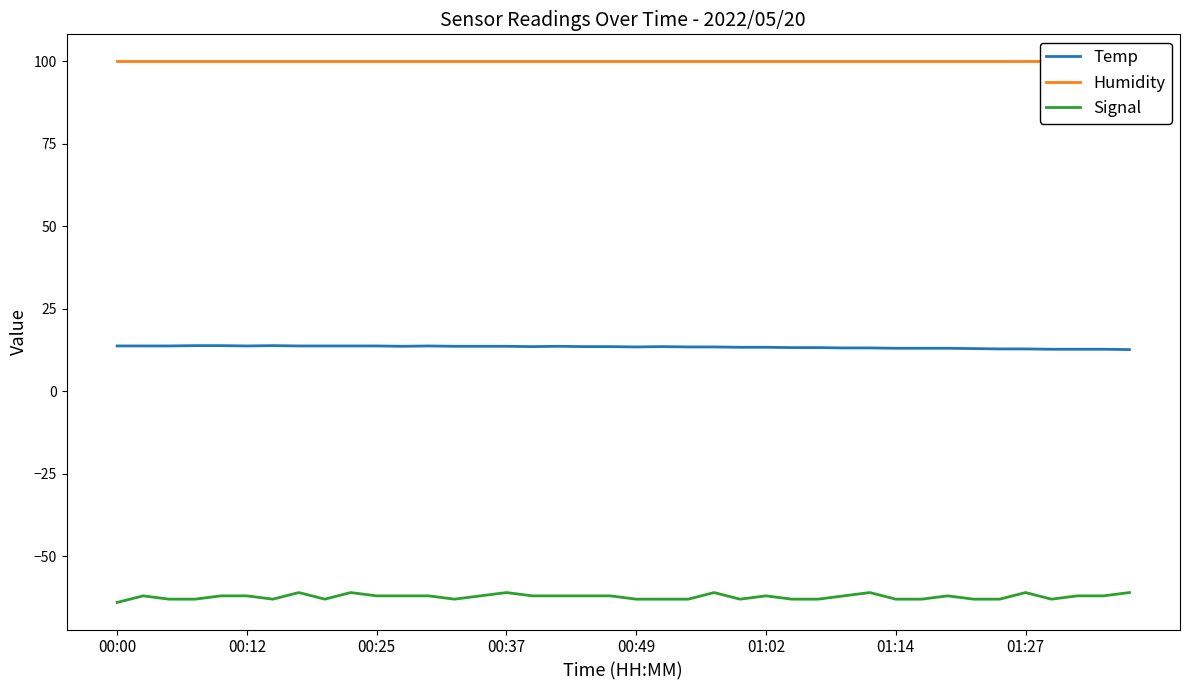

What is the value of the Temp point at the 16th from the left?

13.6